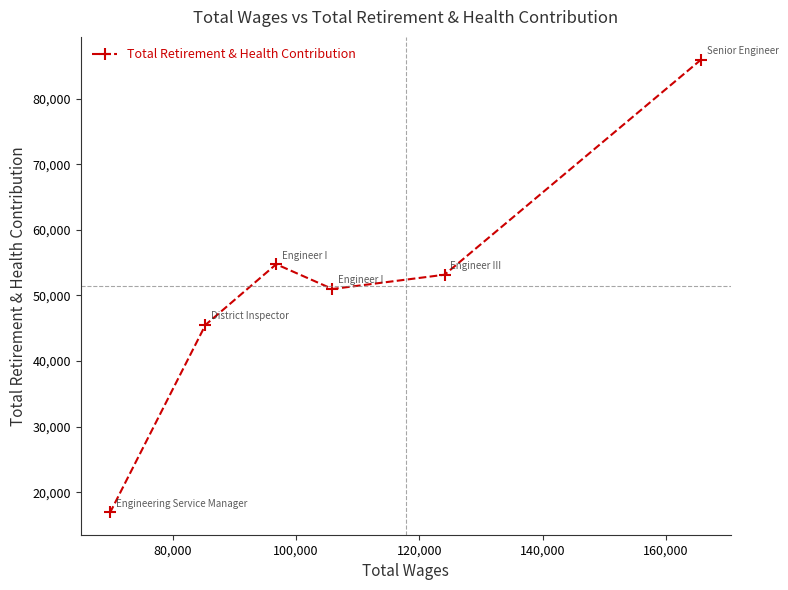

What is the minimum value shown in the chart?

16995